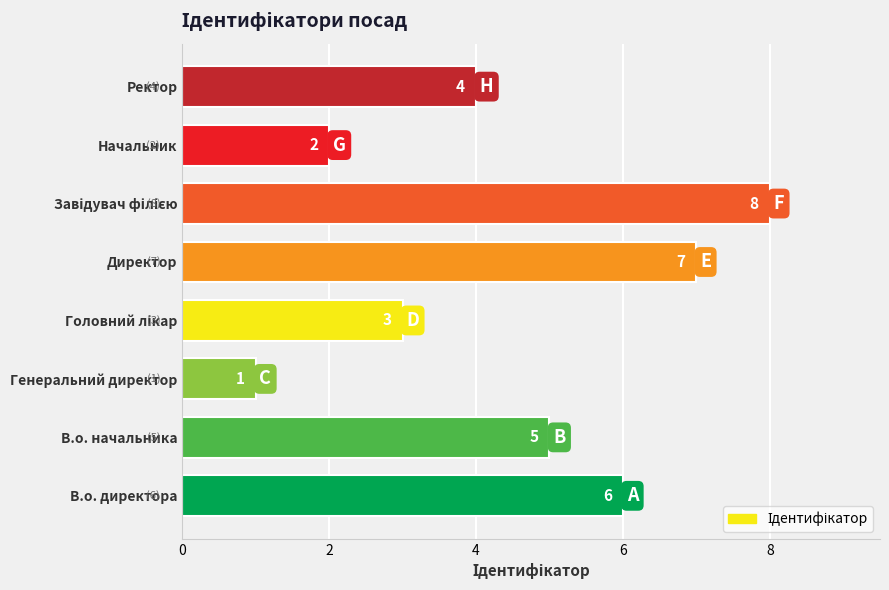

Is it true that the value at Генеральний директор is 2?

False